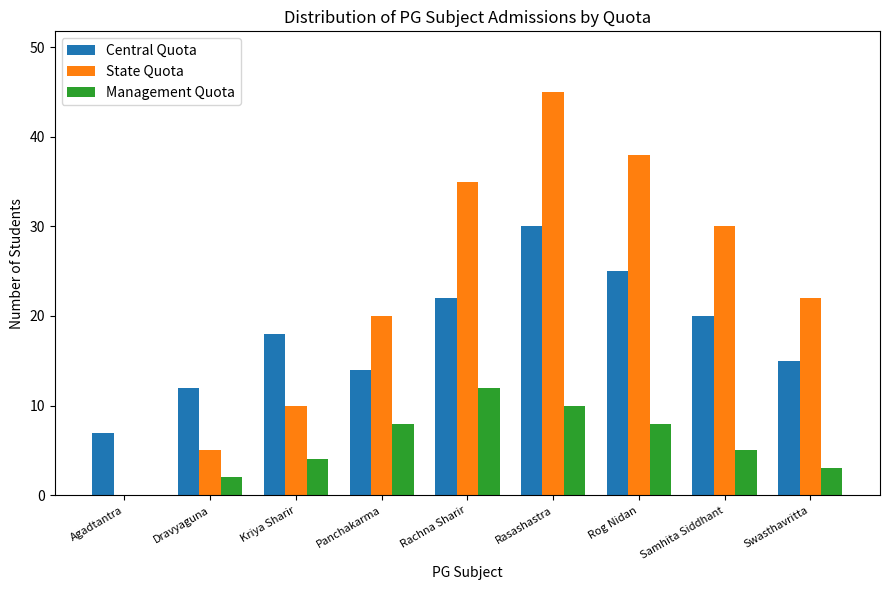

What is the approximate value of Central Quota at Swasthavritta, to the nearest 10?

20